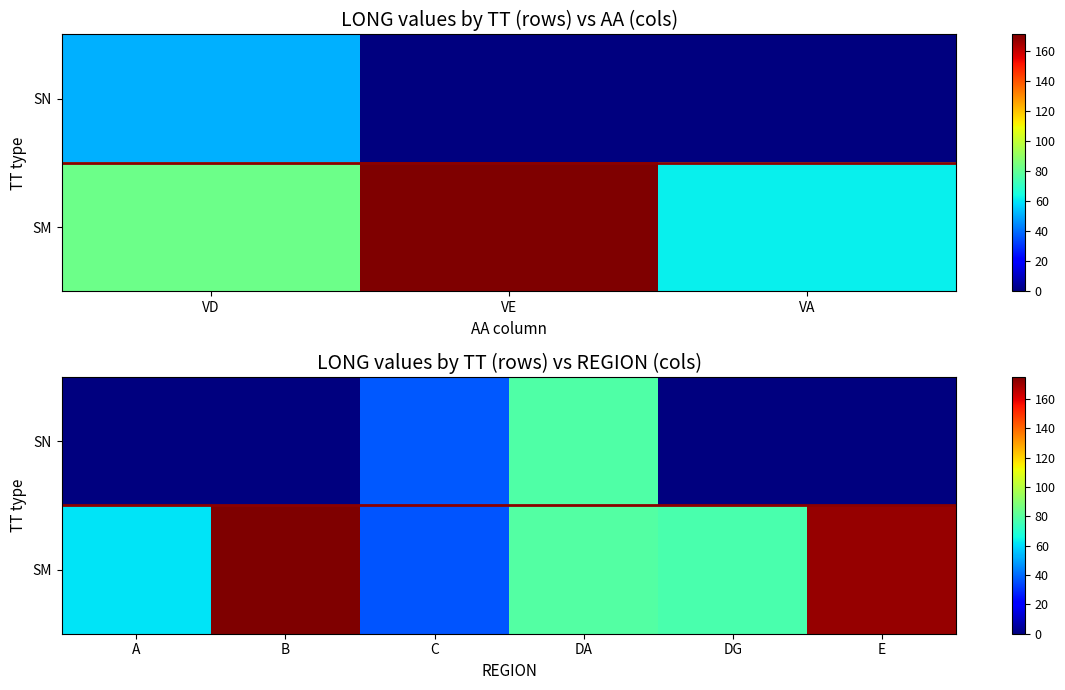

At how many categories does at least one series exceed 102?

2